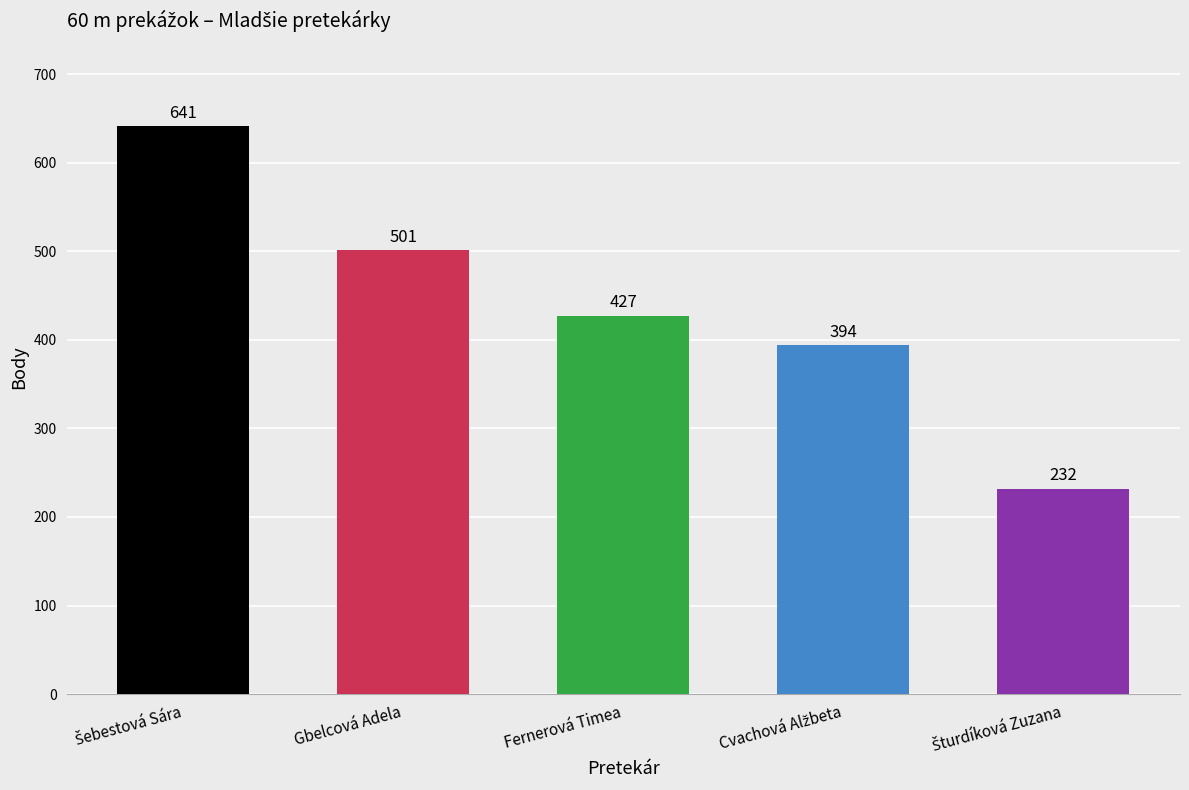

True or false: the data shows 275 at Gbelcová Adela.

False